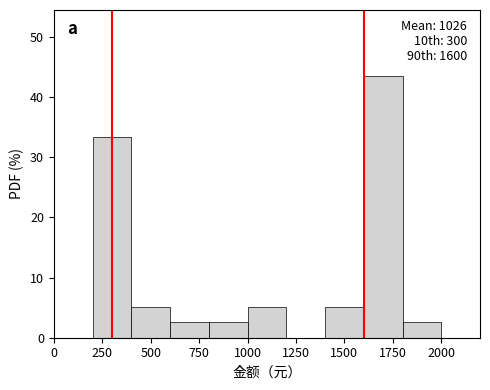

Which range on the x-axis has the tallest bar?

1600 to 1800